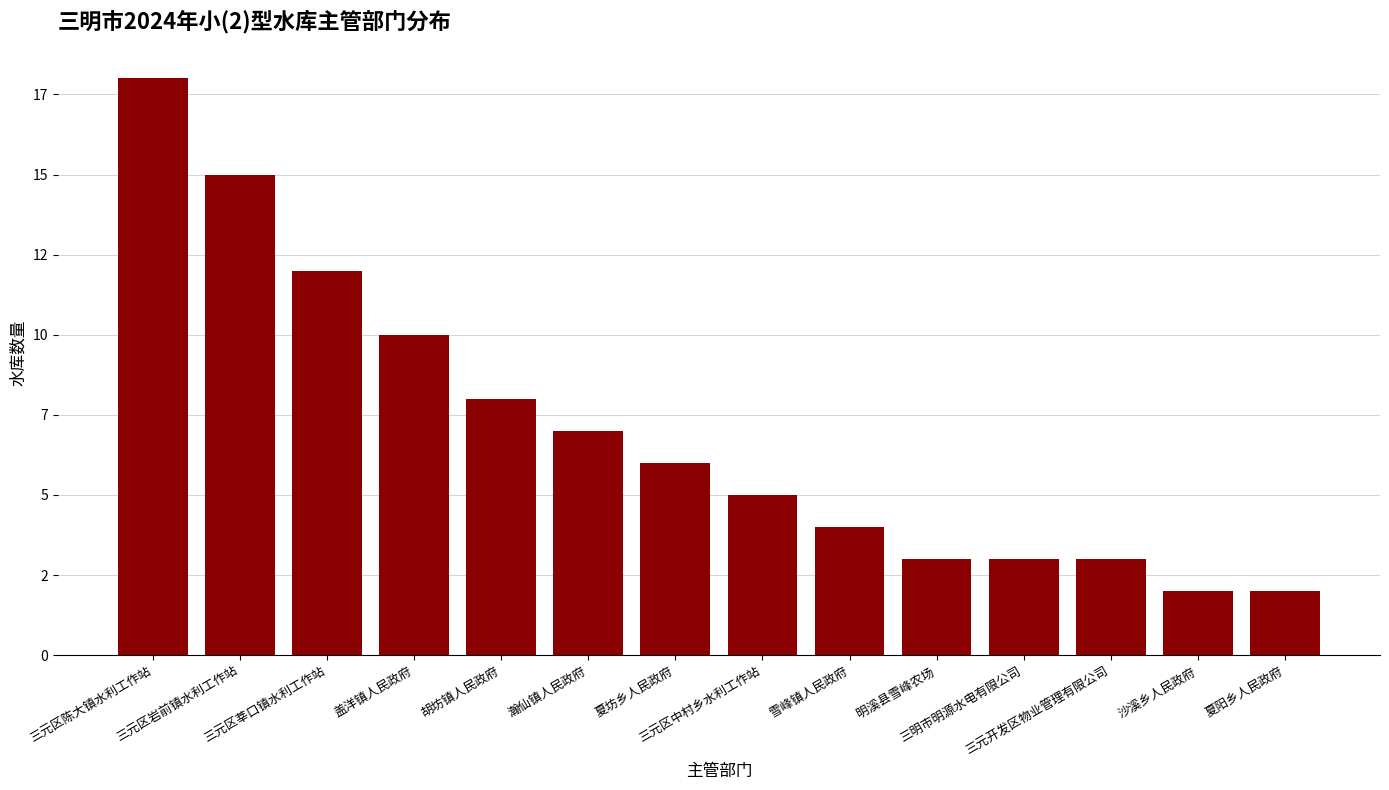

Does the chart contain any negative values?

No